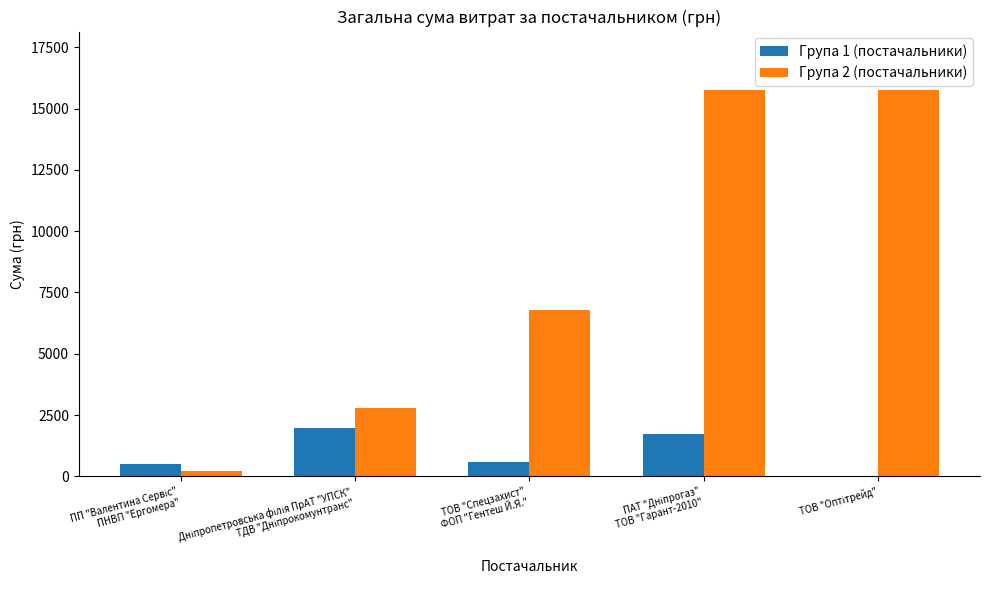

What is the maximum value shown in the chart?

15776.0